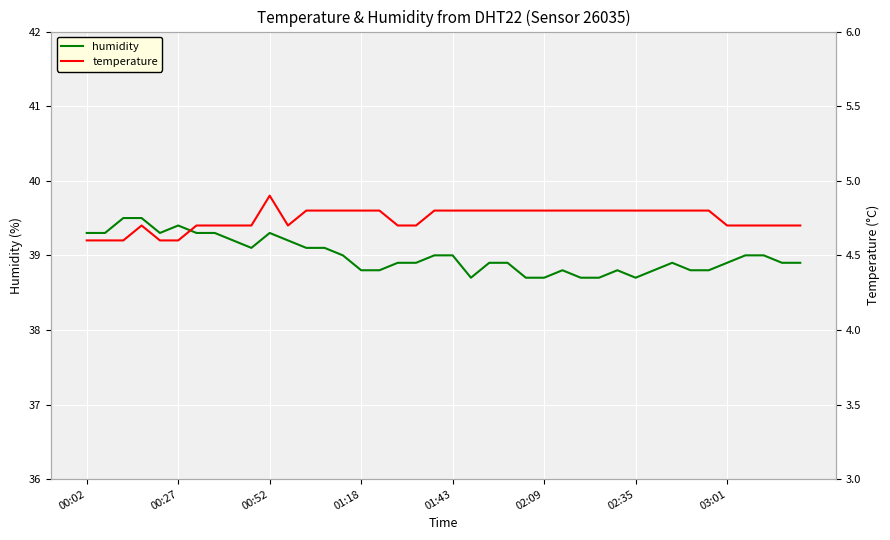

Which series changed the most between 11 and 33?

humidity